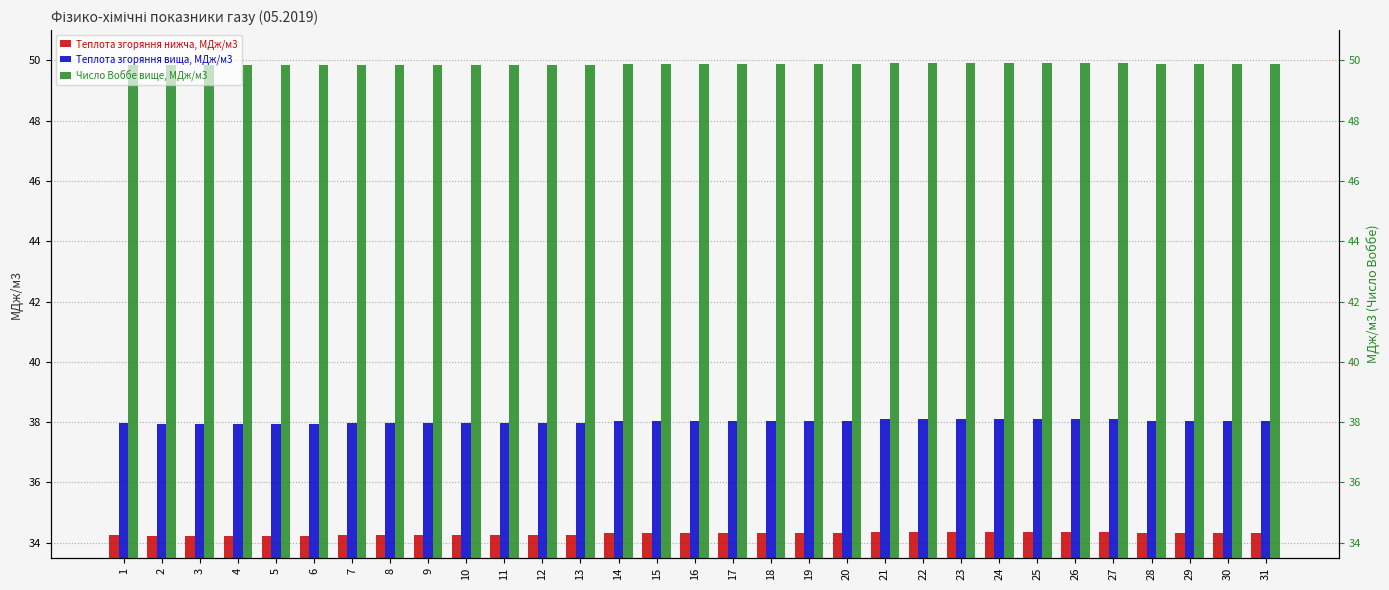

Reading left to right, list all the values displayed in this chart.

Теплота згоряння нижча, МДж/м3: 1=34.3	2=34.2	3=34.2	4=34.2	5=34.2	6=34.2	7=34.3	8=34.3	9=34.3	10=34.3	11=34.3	12=34.3	13=34.3	14=34.3	15=34.3	16=34.3	17=34.3	18=34.3	19=34.3	20=34.3	21=34.4	22=34.4	23=34.4	24=34.4	25=34.4	26=34.4	27=34.4	28=34.3	29=34.3	30=34.3	31=34.3
Теплота згоряння вища, МДж/м3: 1=38.0	2=37.9	3=37.9	4=37.9	5=37.9	6=37.9	7=38.0	8=38.0	9=38.0	10=38.0	11=38.0	12=38.0	13=38.0	14=38.0	15=38.0	16=38.0	17=38.0	18=38.0	19=38.0	20=38.0	21=38.1	22=38.1	23=38.1	24=38.1	25=38.1	26=38.1	27=38.1	28=38.0	29=38.0	30=38.0	31=38.0
Число Воббе вище, МДж/м3: 1=49.9	2=49.8	3=49.8	4=49.8	5=49.8	6=49.8	7=49.9	8=49.9	9=49.9	10=49.9	11=49.9	12=49.9	13=49.9	14=49.9	15=49.9	16=49.9	17=49.9	18=49.9	19=49.9	20=49.9	21=49.9	22=49.9	23=49.9	24=49.9	25=49.9	26=49.9	27=49.9	28=49.9	29=49.9	30=49.9	31=49.9